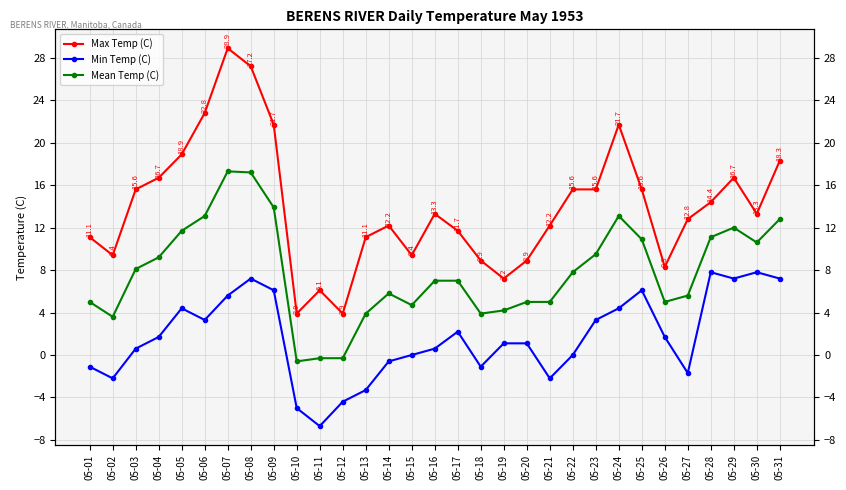

Reading left to right, transcribe all the data shown in this chart.

Max Temp (C): 11.1	9.4	15.6	16.7	18.9	22.8	28.9	27.2	21.7	3.9	6.1	3.9	11.1	12.2	9.4	13.3	11.7	8.9	7.2	8.9	12.2	15.6	15.6	21.7	15.6	8.3	12.8	14.4	16.7	13.3	18.3
Min Temp (C): -1.1	-2.2	0.6	1.7	4.4	3.3	5.6	7.2	6.1	-5.0	-6.7	-4.4	-3.3	-0.6	0.0	0.6	2.2	-1.1	1.1	1.1	-2.2	0.0	3.3	4.4	6.1	1.7	-1.7	7.8	7.2	7.8	7.2
Mean Temp (C): 5.0	3.6	8.1	9.2	11.7	13.1	17.3	17.2	13.9	-0.6	-0.3	-0.3	3.9	5.8	4.7	7.0	7.0	3.9	4.2	5.0	5.0	7.8	9.5	13.1	10.9	5.0	5.6	11.1	12.0	10.6	12.8